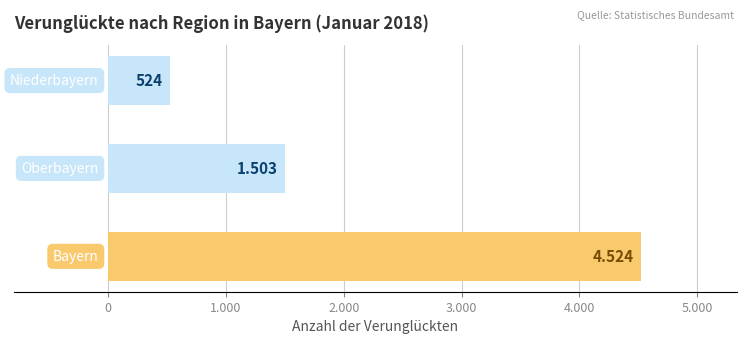

What is the difference between the maximum and minimum values?

4000